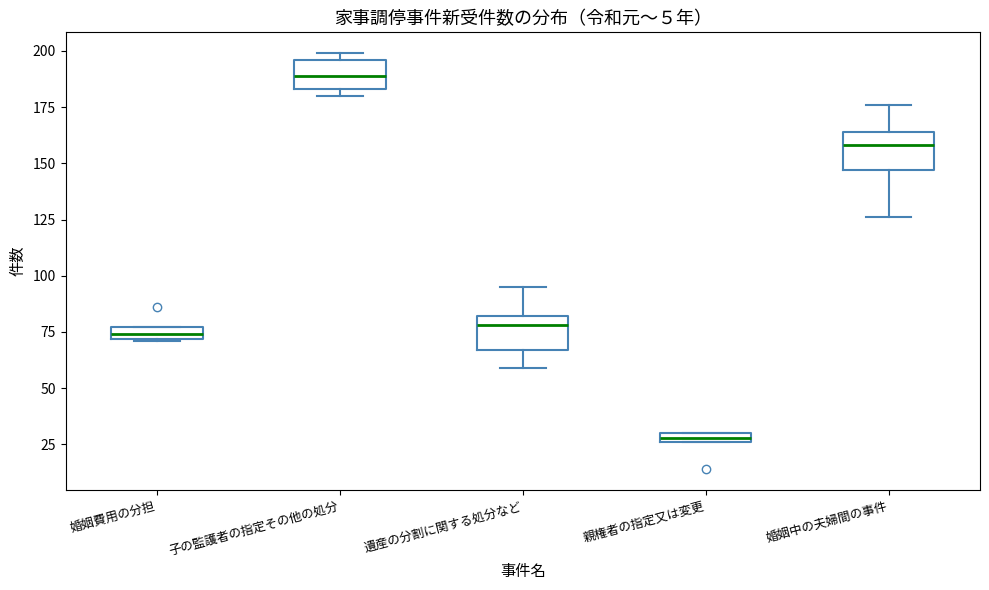

Where is the upper edge of the box for 子の監護者の指定その他の処分 on the y-axis? The values are not printed on the chart, so give them approximately, as read against the axis.

195